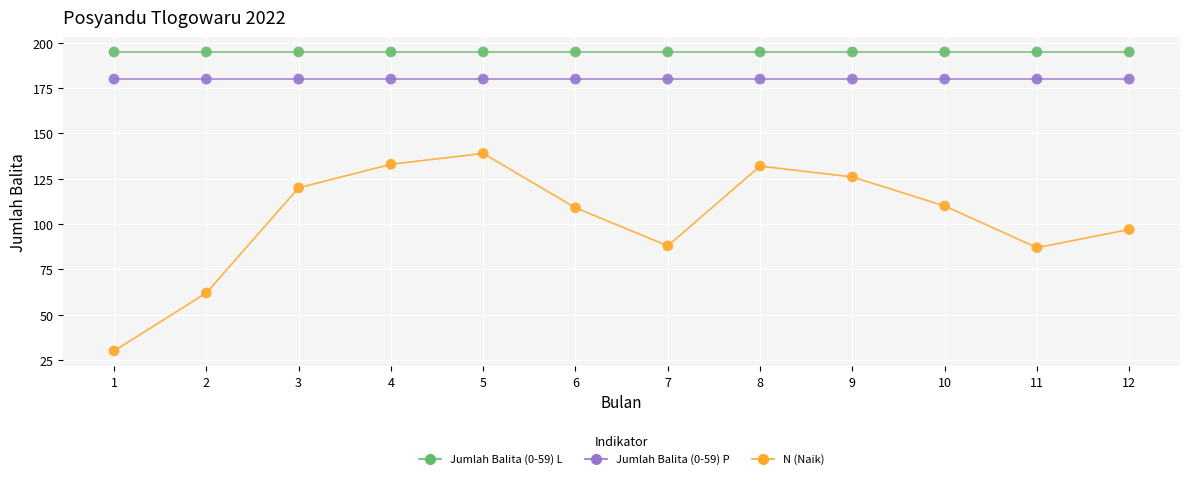

Which series contains the highest Y value?

Jumlah Balita (0-59) L